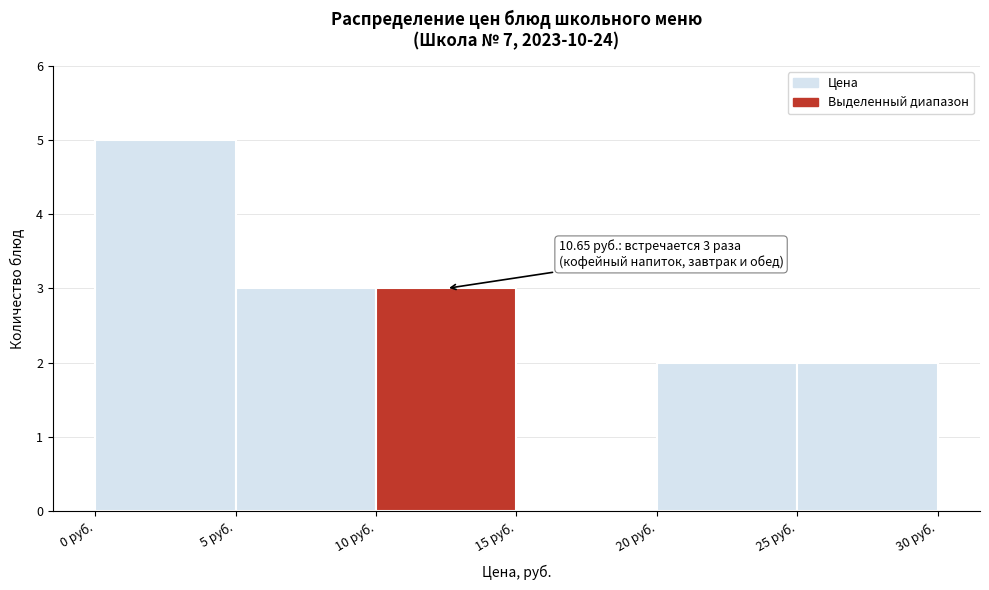

Over which range of the x-axis is the bar tallest?

0 to 5